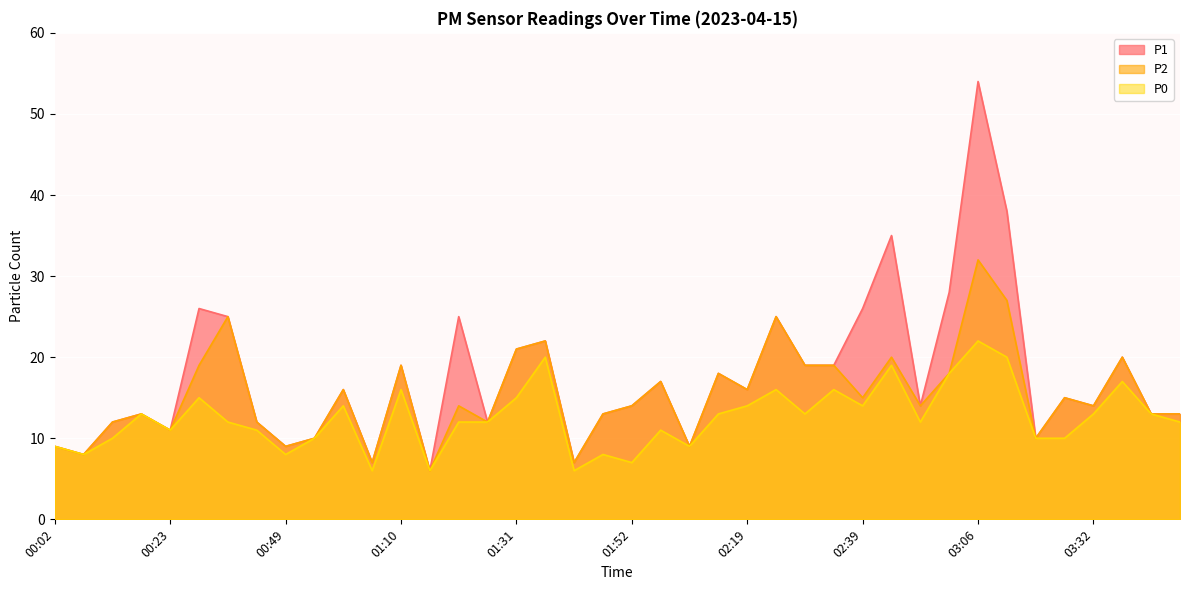

Is it true that P1 equals 4 at 01:57?

False